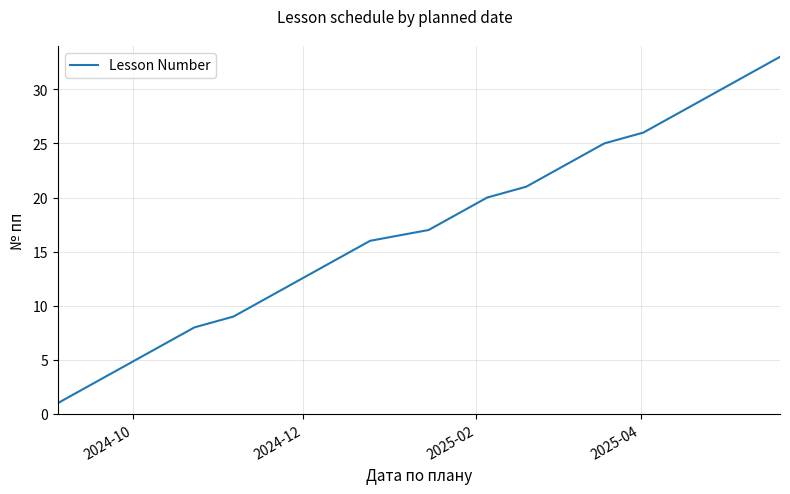

What is the greatest value displayed?

33